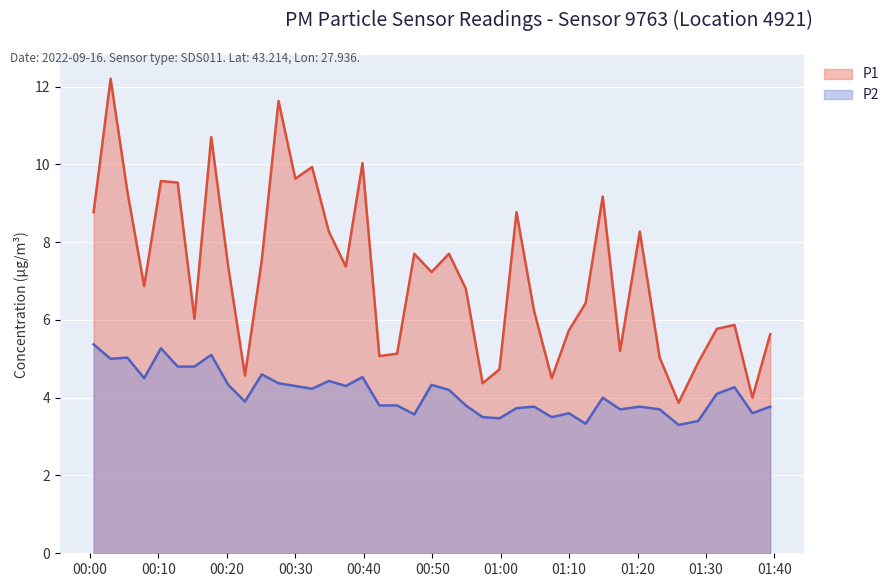

How many lines are shown in the chart?

2